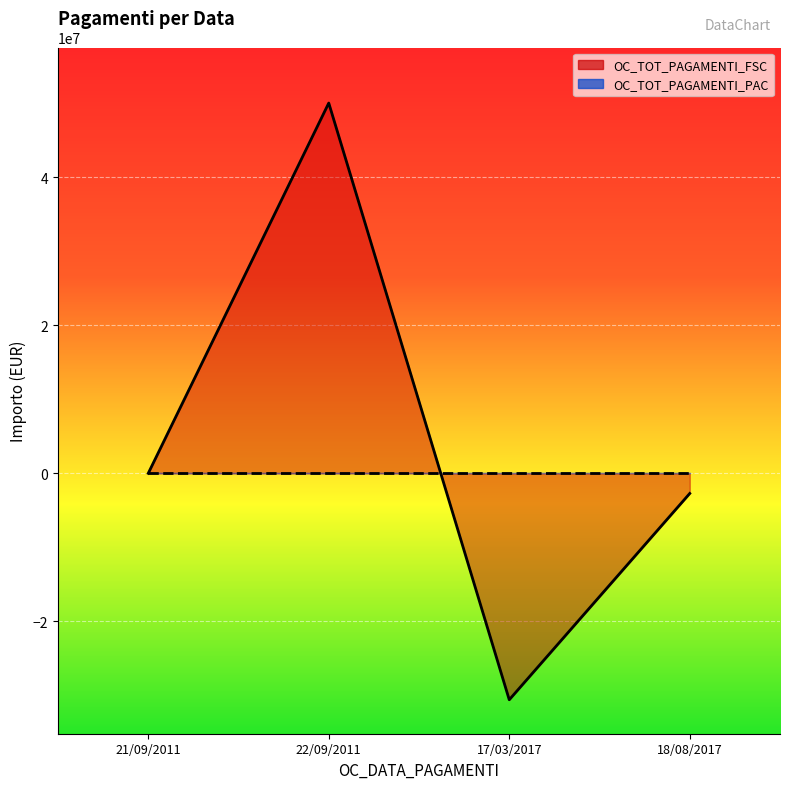

How many values are above zero?

1